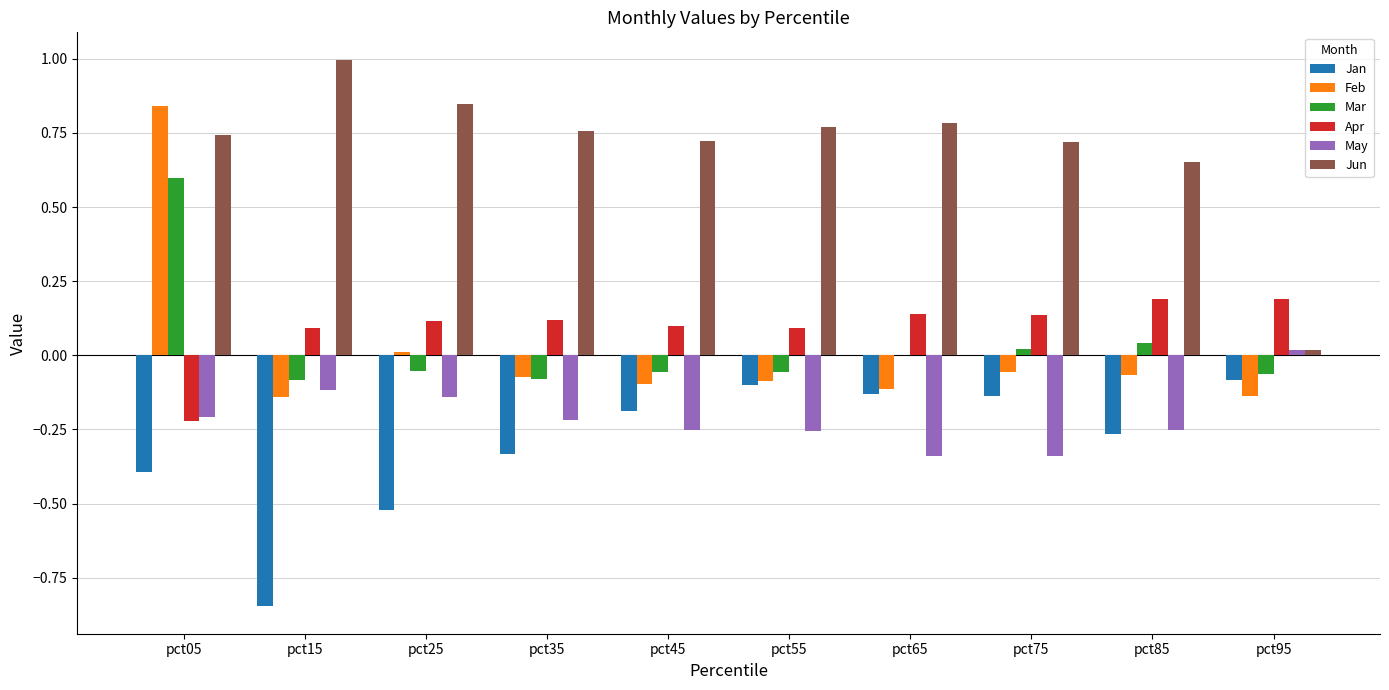

Count the number of data series in this chart.

6